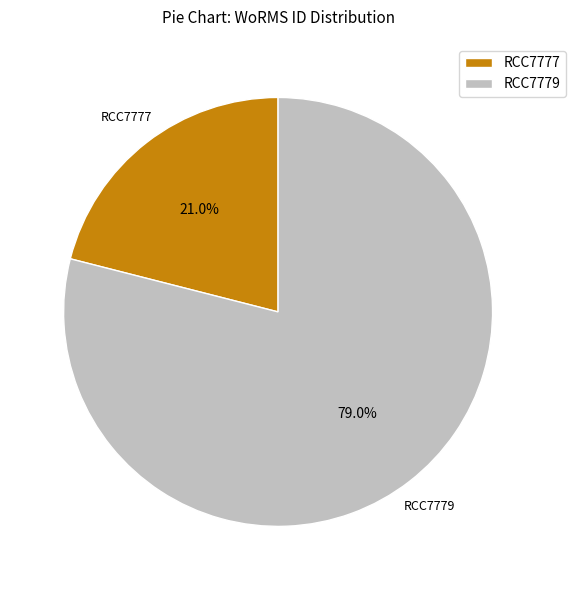

Is it true that RCC7777 is 21% of the pie?

True